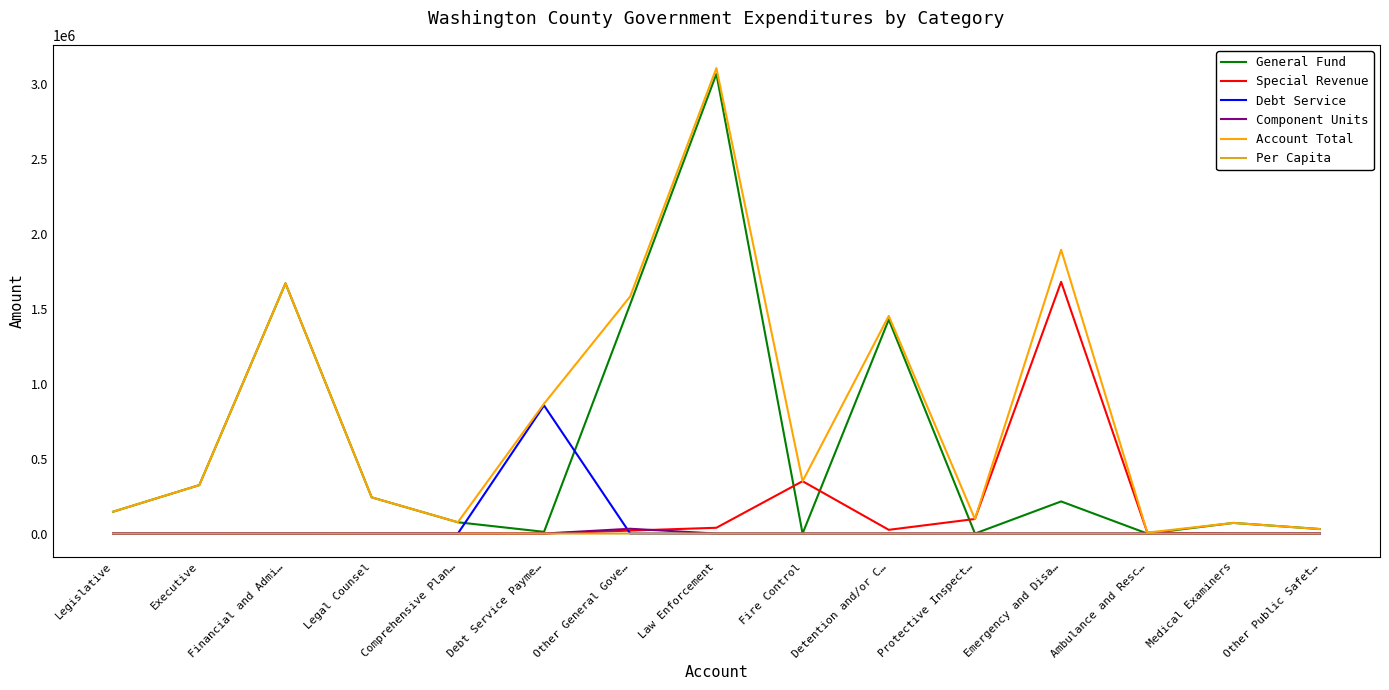

What is the difference between the Special Revenue values at Other General Gove… and Protective Inspect…?

77475.0